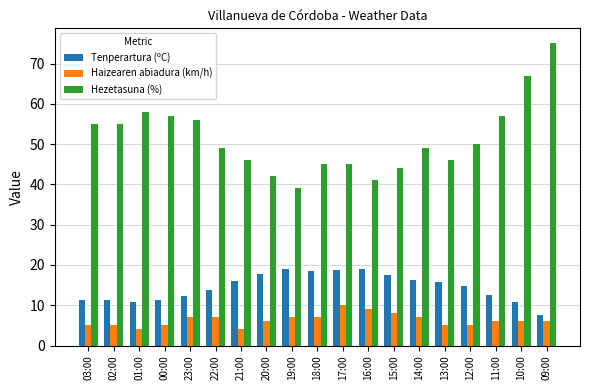

What is the maximum value shown in the chart?

75.0